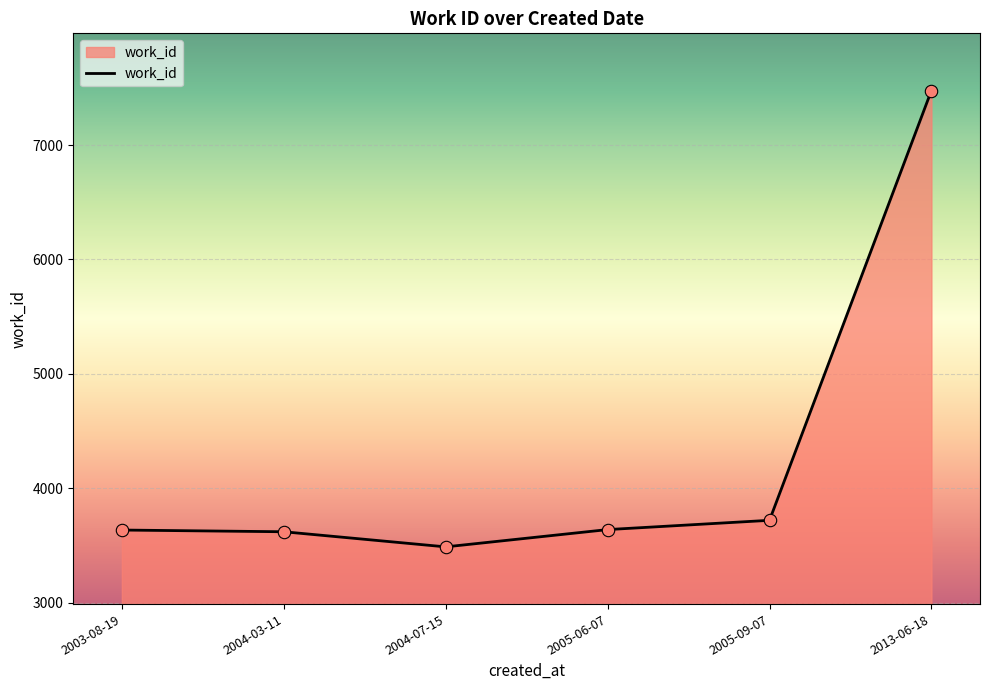

Approximately how many times larger is the value at 2005-09-07 compared to 2013-06-18?

0.5